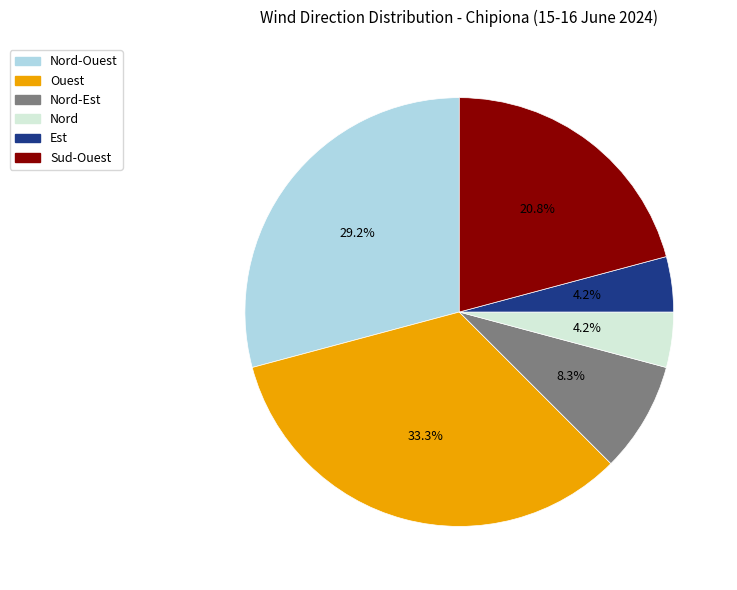

Is there a majority slice in this chart?

No